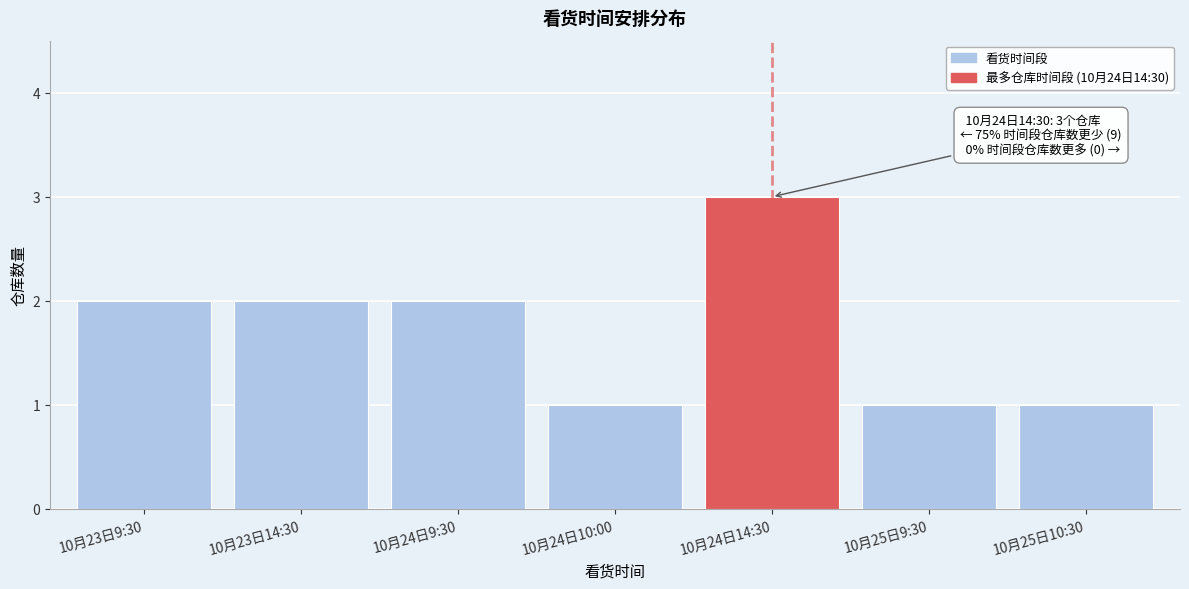

Reading right to left, list all the values displayed in this chart.

10月25日10:30=1	10月25日9:30=1	10月24日14:30=3	10月24日10:00=1	10月24日9:30=2	10月23日14:30=2	10月23日9:30=2